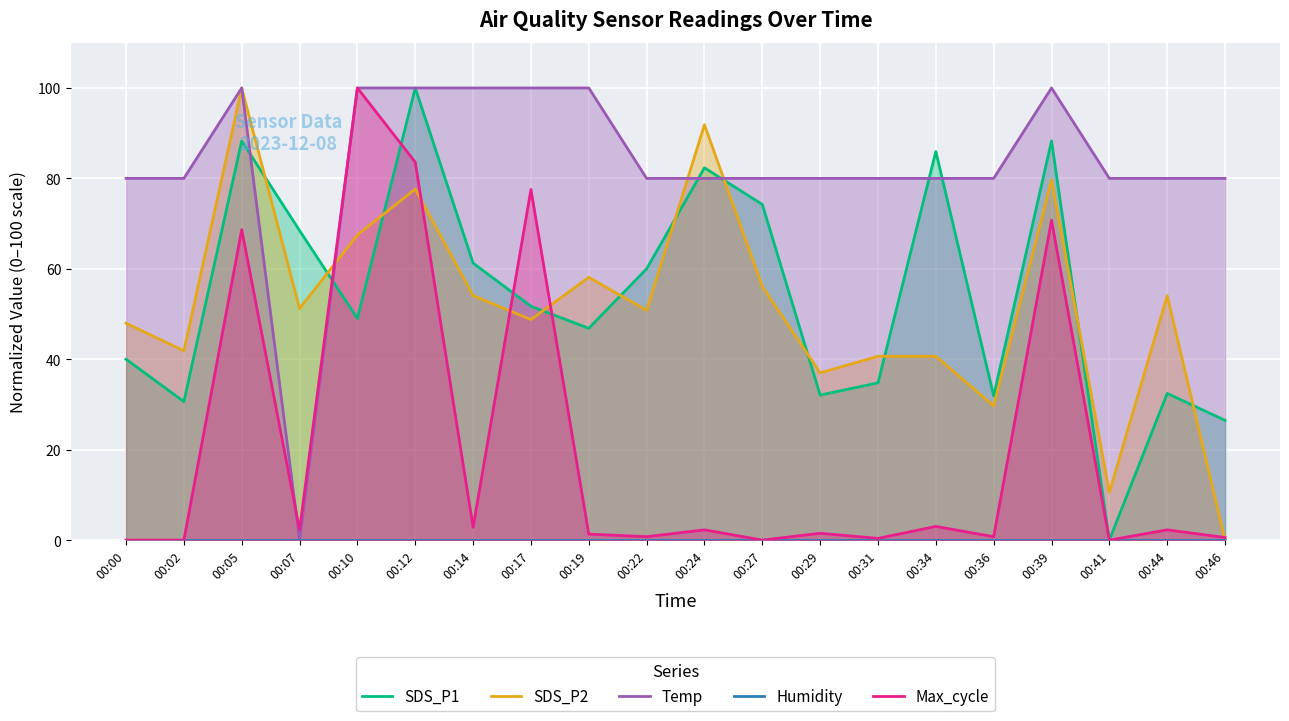

What is the difference between the maximum and minimum values in the SDS_P2 series?

100.0